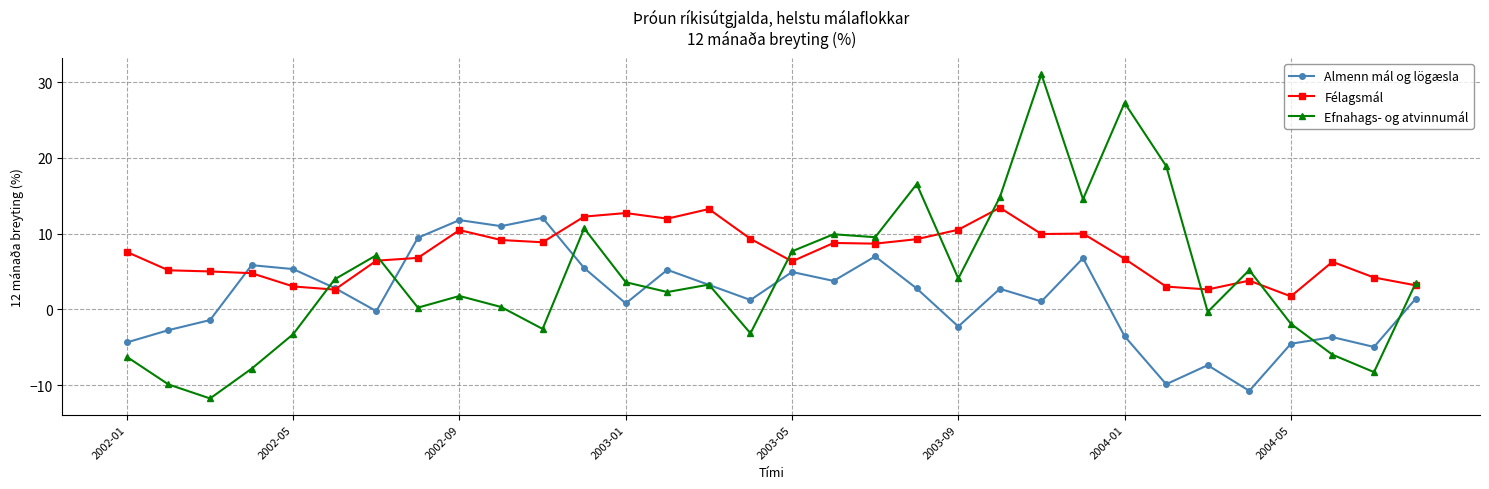

List the series in order of their overall mean, highest first.

Félagsmál, Efnahags- og atvinnumál, Almenn mál og lögæsla